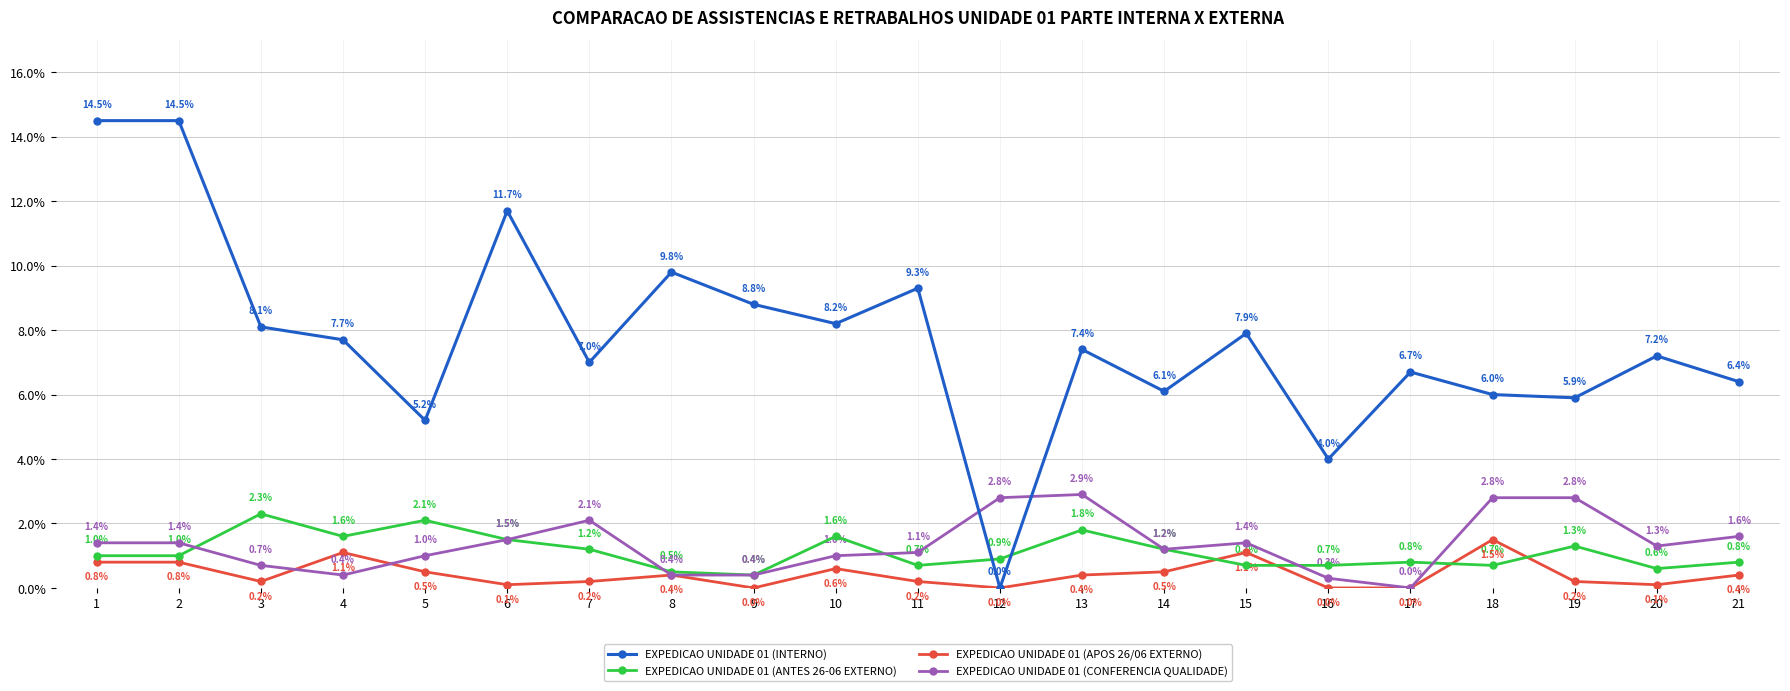

What is the difference between the maximum and minimum values in the EXPEDICAO UNIDADE 01 (APOS 26/06 EXTERNO) series?

1.5